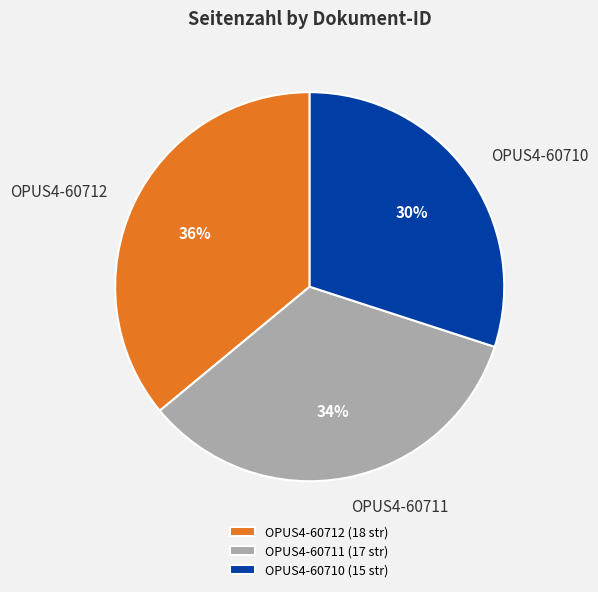

Which category has the biggest portion of the pie?

OPUS4-60712